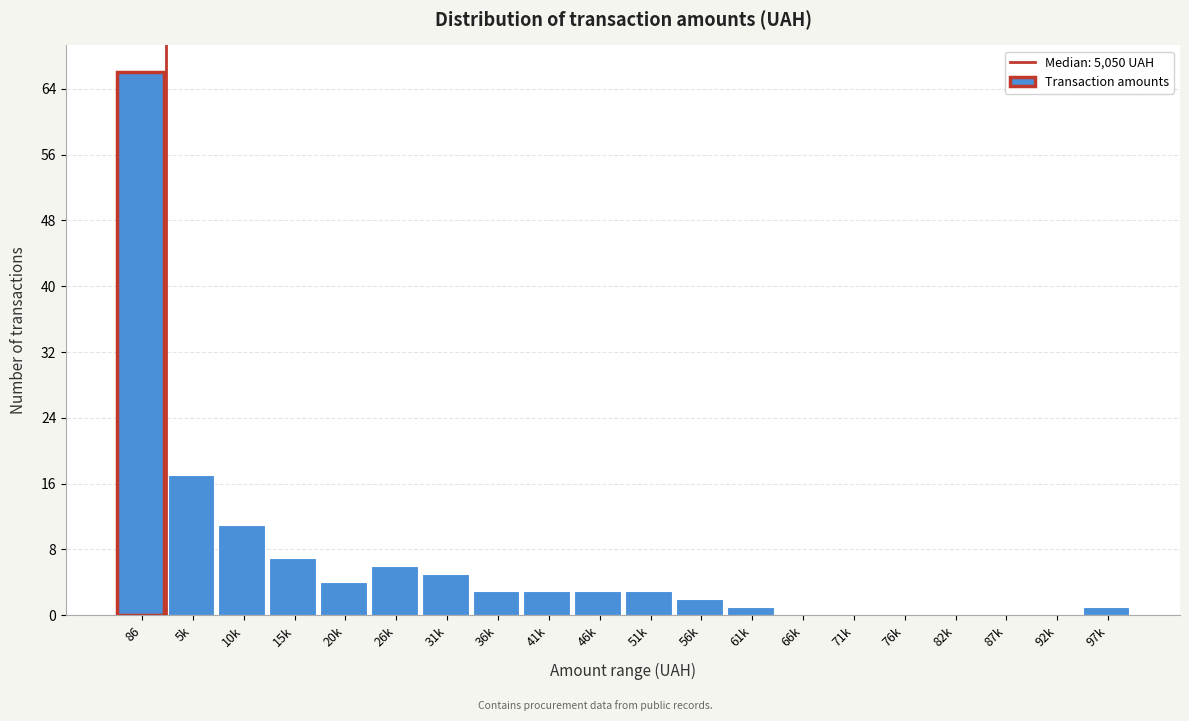

Reading left to right, transcribe all the data shown in this chart.

86=66	5k=17	10k=11	15k=7	20k=4	26k=6	31k=5	36k=3	41k=3	46k=3	51k=3	56k=2	61k=1	66k=0	71k=0	76k=0	82k=0	87k=0	92k=0	97k=1